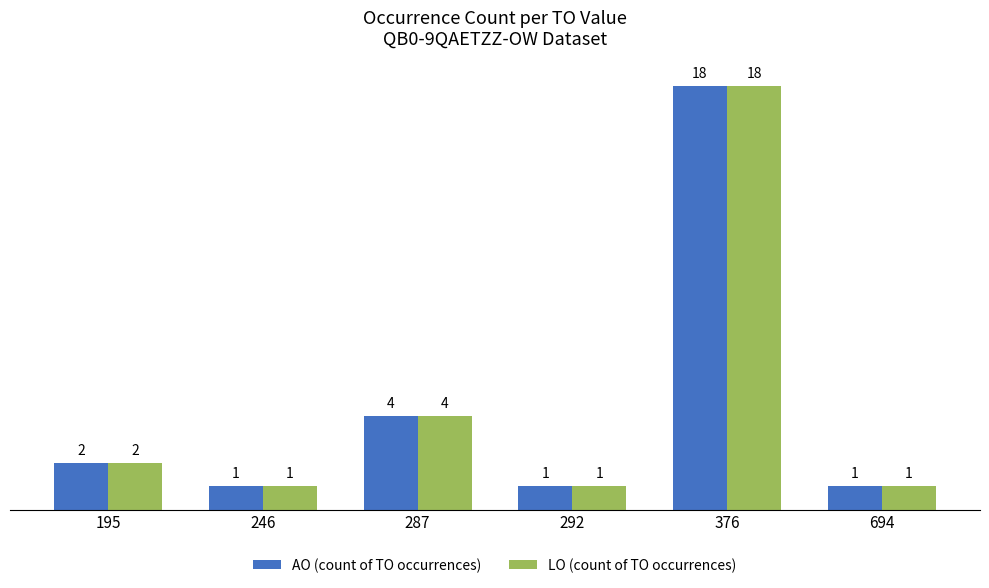

At which label does AO (count of TO occurrences) reach its peak?

376